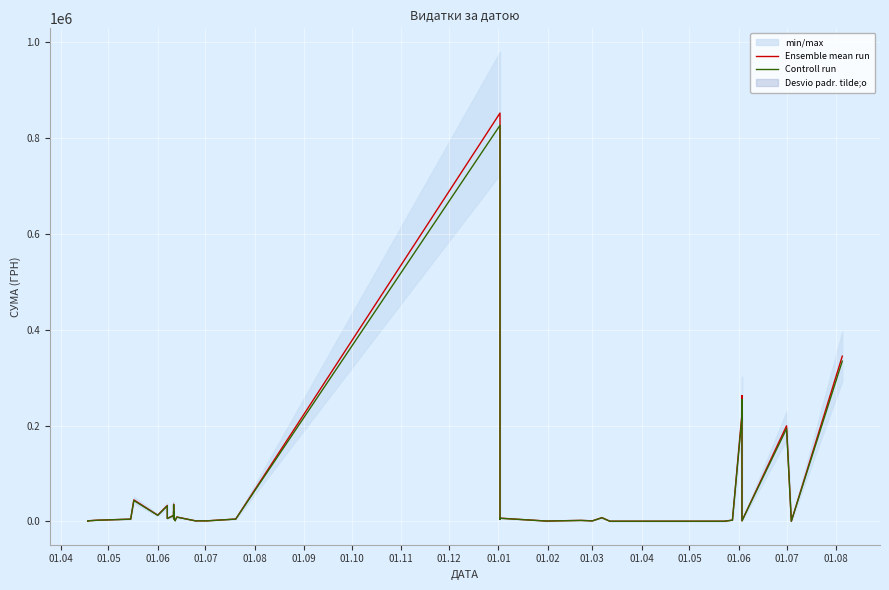

How many data points in Controll run are above 6111?

18